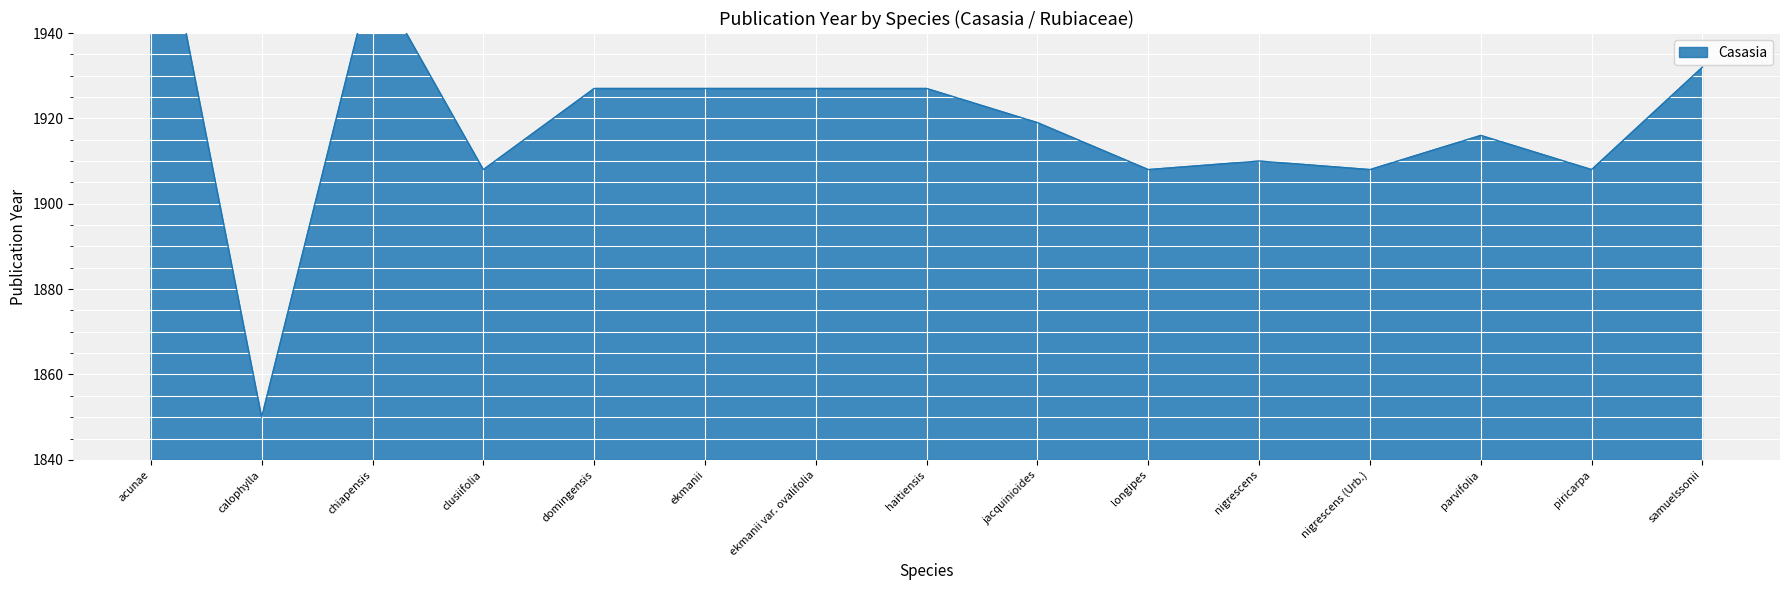

Is it true that the value at samuelssonii is 1932?

True